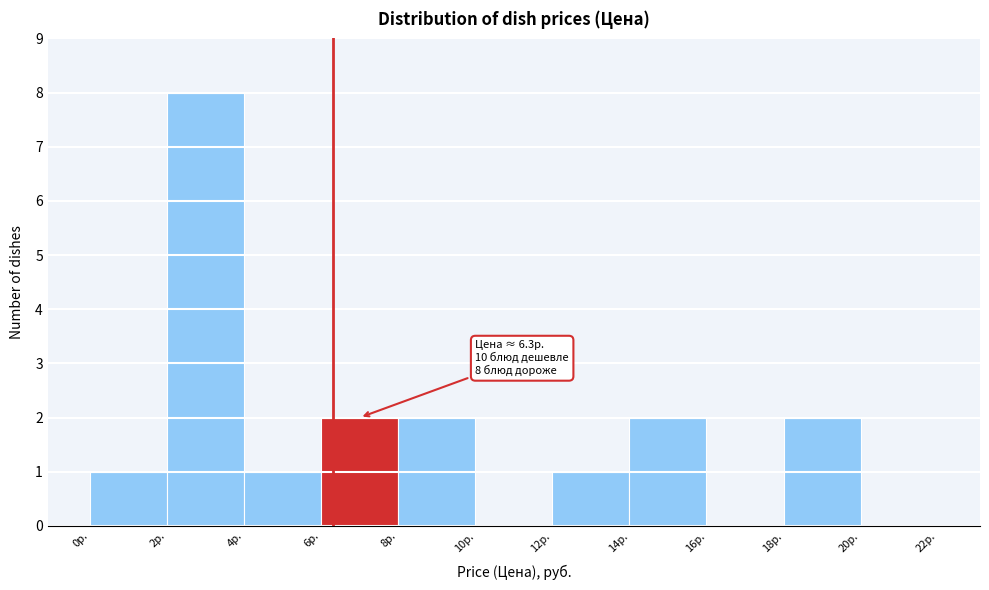

Over which range of the x-axis is the bar tallest?

2 to 4